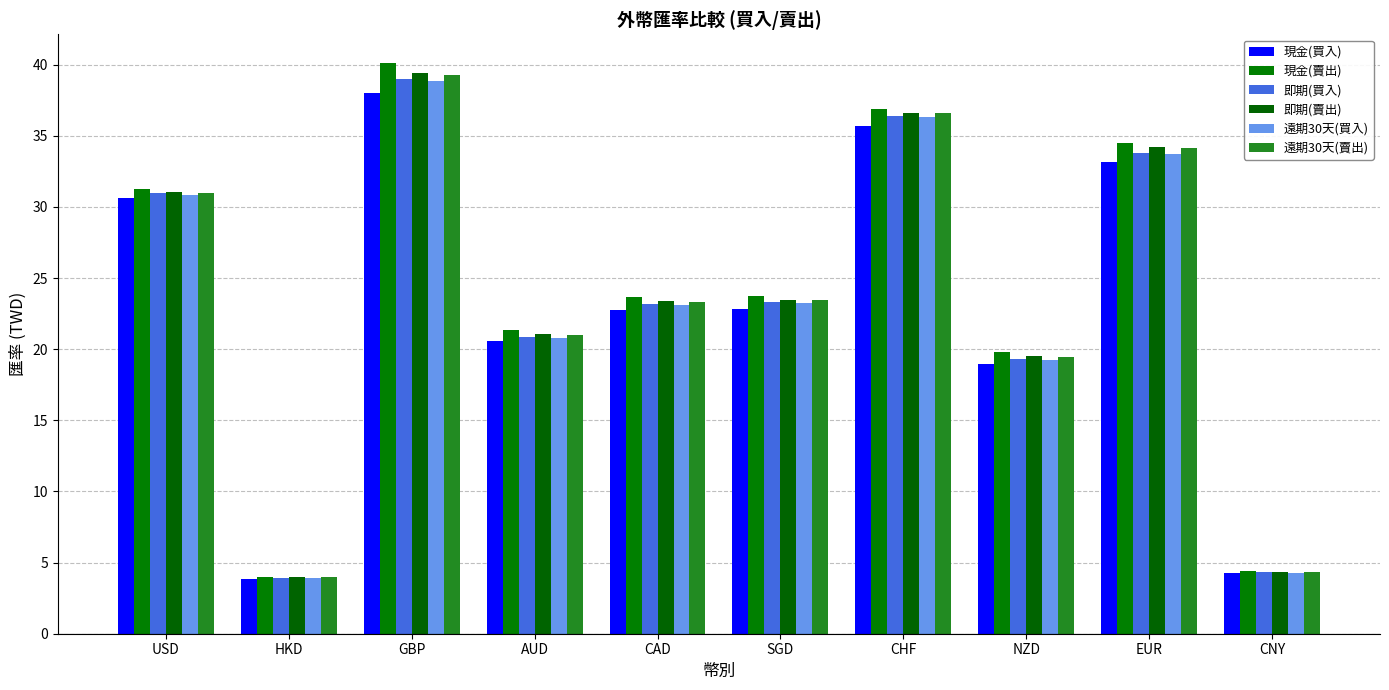

What are all the series names shown in the legend?

現金(買入), 現金(賣出), 即期(買入), 即期(賣出), 遠期30天(買入), 遠期30天(賣出)